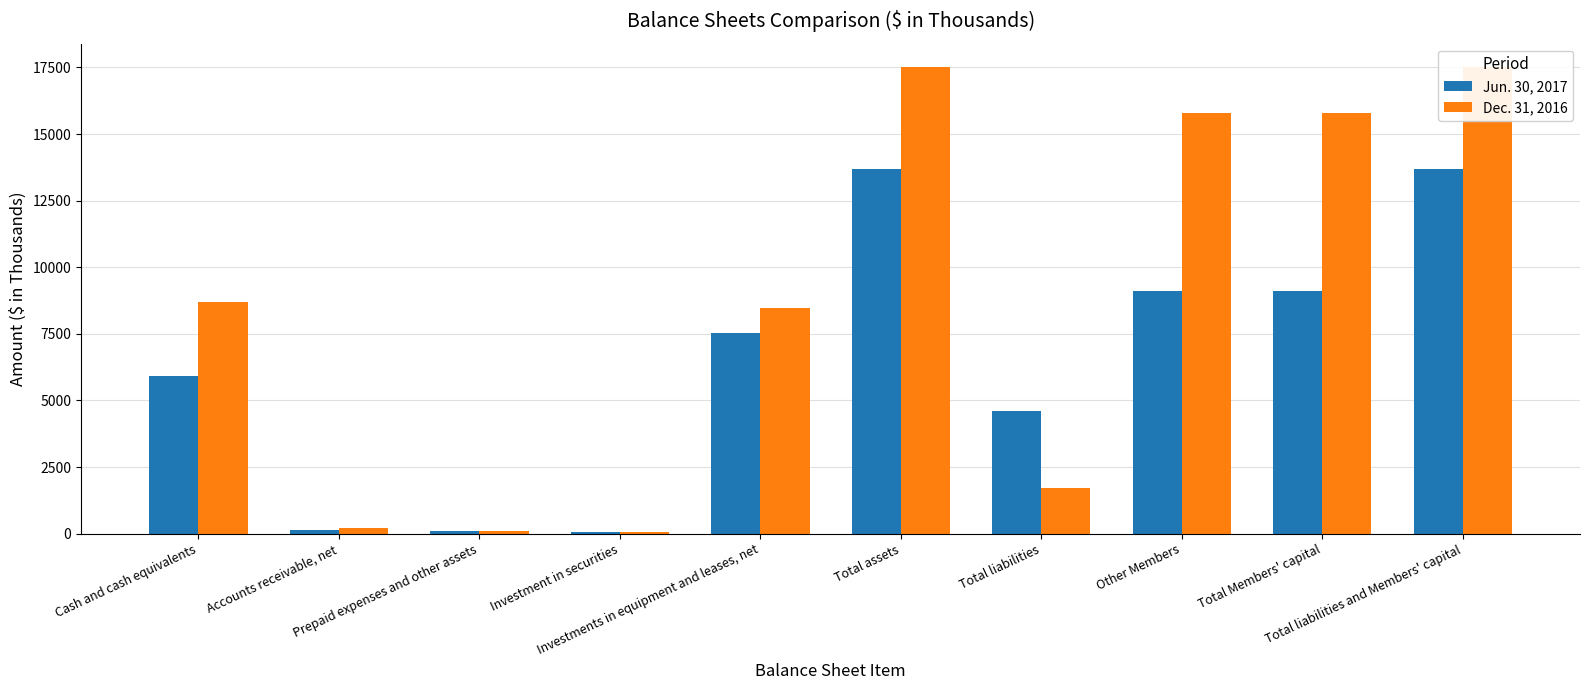

What is the label of the 1st bar from the right?

Total liabilities and Members' capital